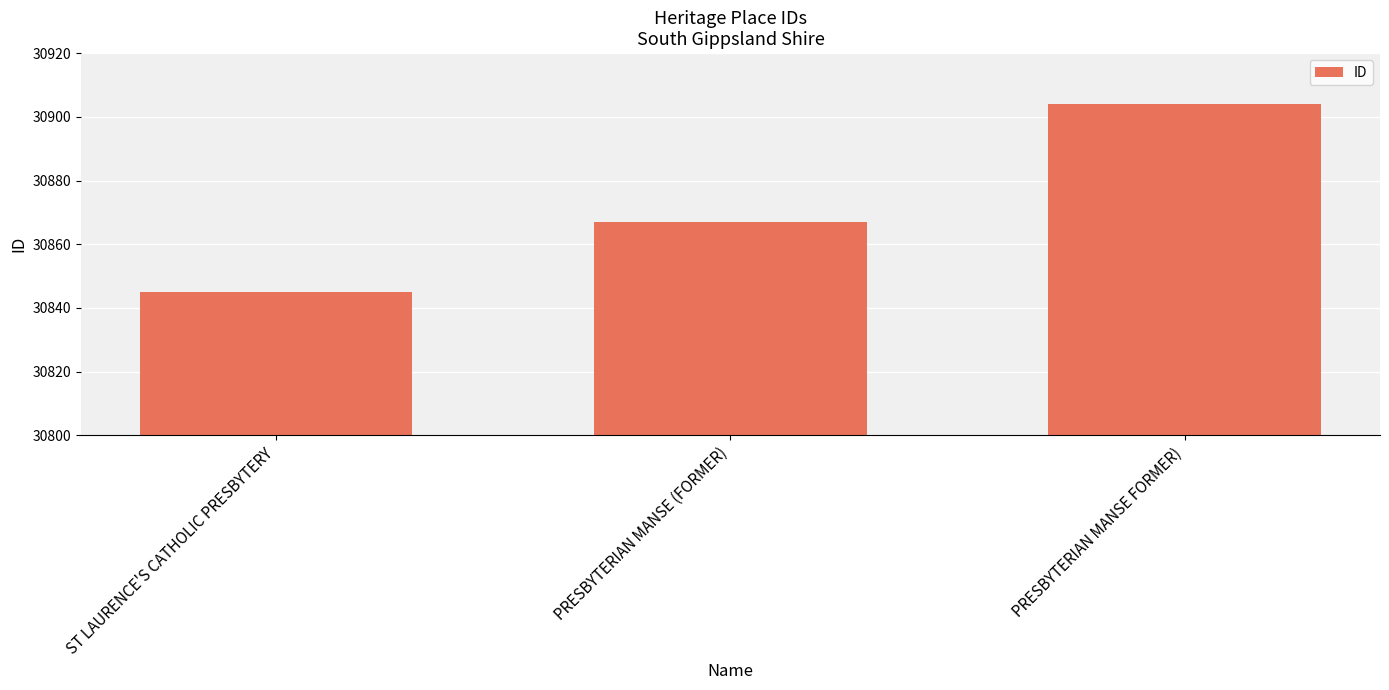

What is the difference between the values at ST LAURENCE'S CATHOLIC PRESBYTERY and PRESBYTERIAN MANSE FORMER)?

59